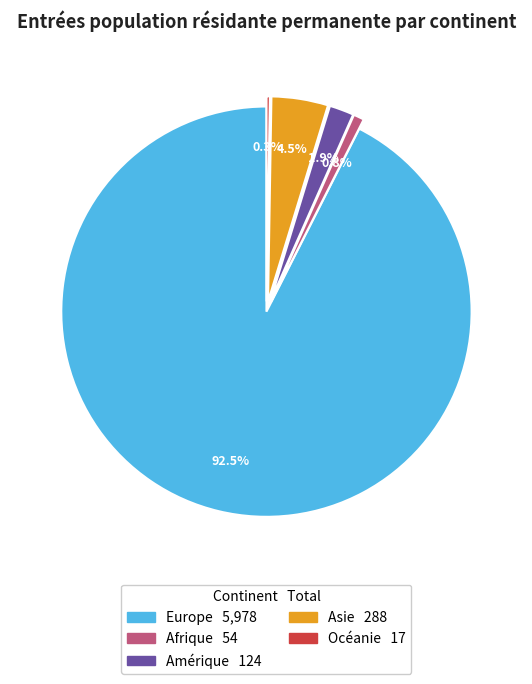

Which has a higher value, Europe or Asie?

Europe